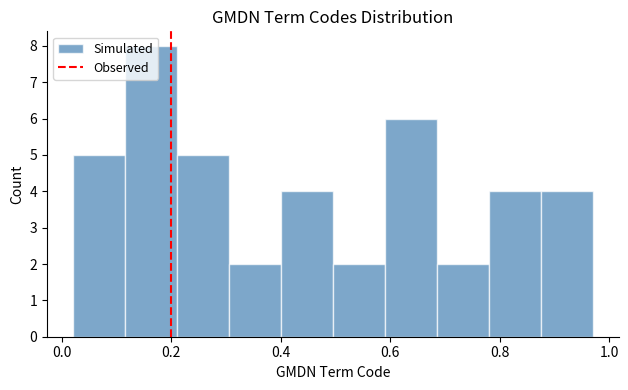

Reading left to right, list every bar in this chart as the range it spans on the x-axis followed by its height. Neither the bar edges nor the heights are printed on the chart, so give them approximately, as read against the axes.

0.02 to 0.12: 5
0.12 to 0.22: 8
0.22 to 0.30: 5
0.30 to 0.40: 2
0.40 to 0.50: 4
0.50 to 0.60: 2
0.60 to 0.68: 6
0.68 to 0.78: 2
0.78 to 0.88: 4
0.88 to 0.96: 4